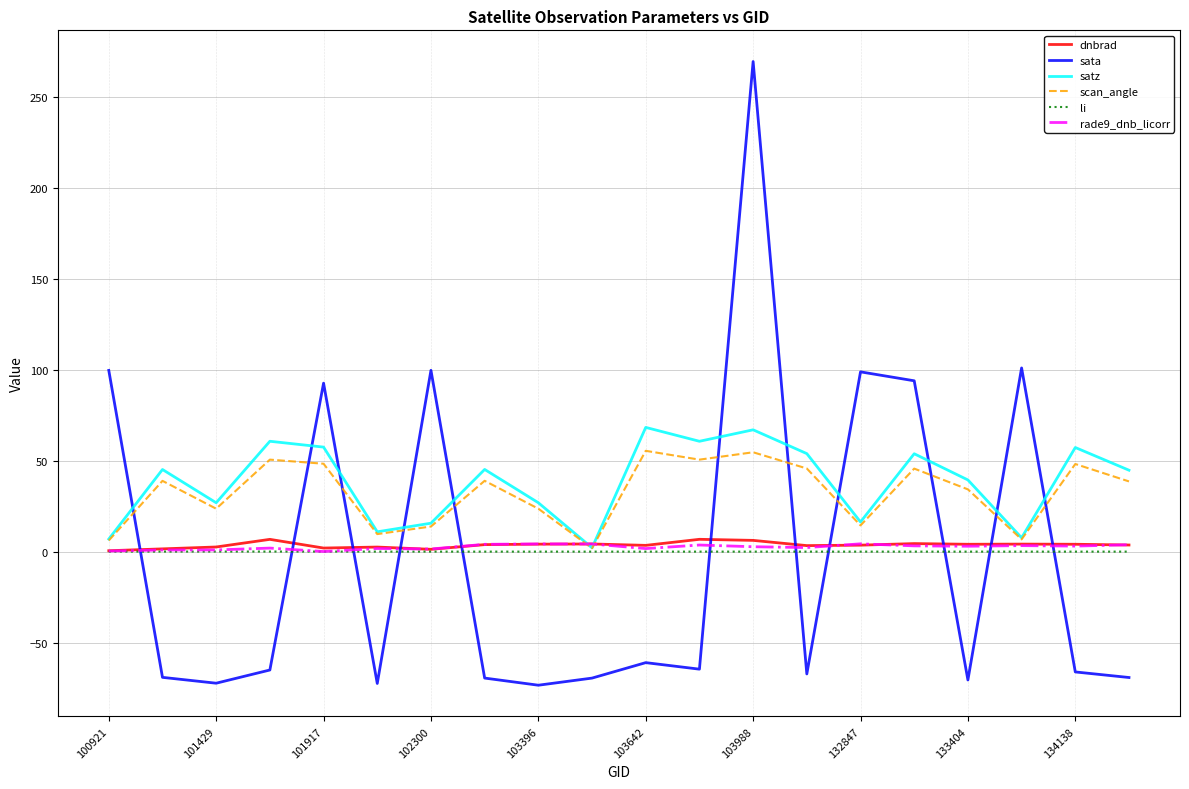

Which series has the widest spread of values?

sata